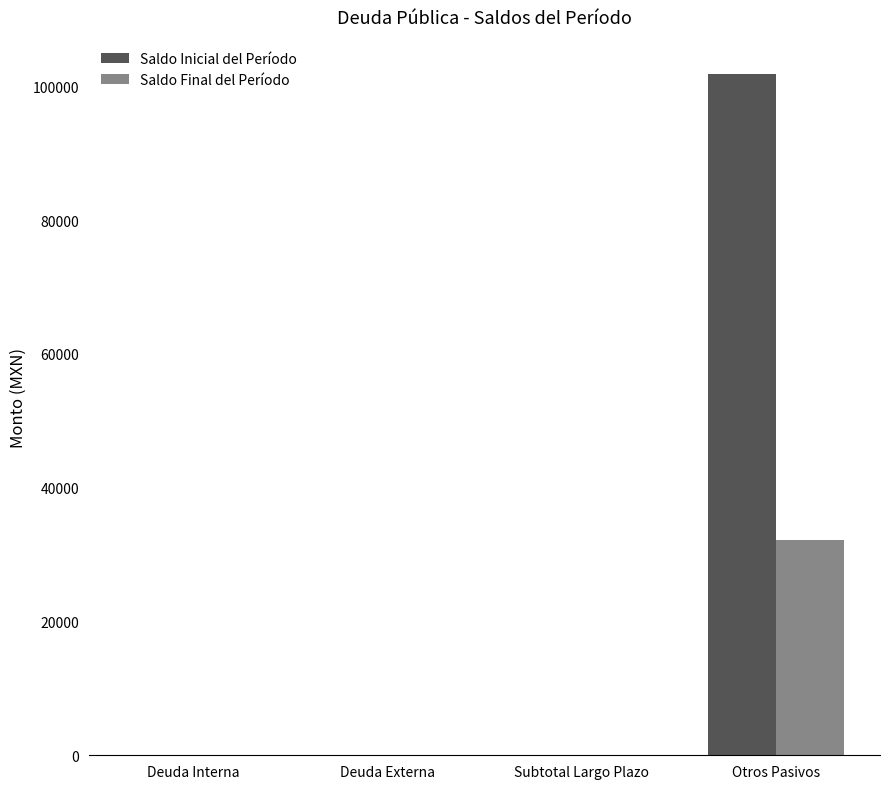

Is the value of Saldo Final del Período at Subtotal Largo Plazo greater than the value of Saldo Inicial del Período at Otros Pasivos?

No